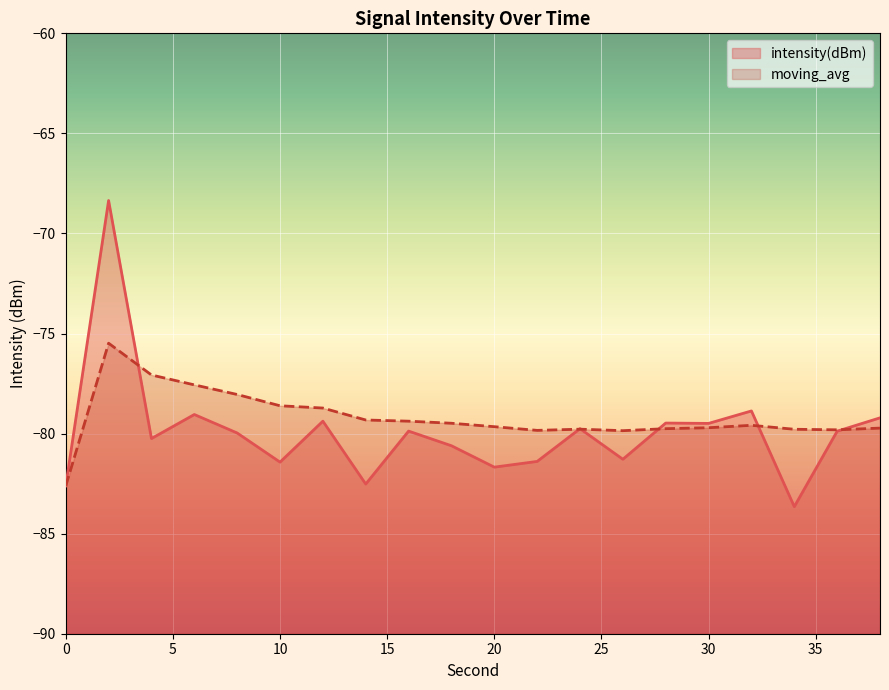

Which label corresponds to the smallest value in the chart?

34